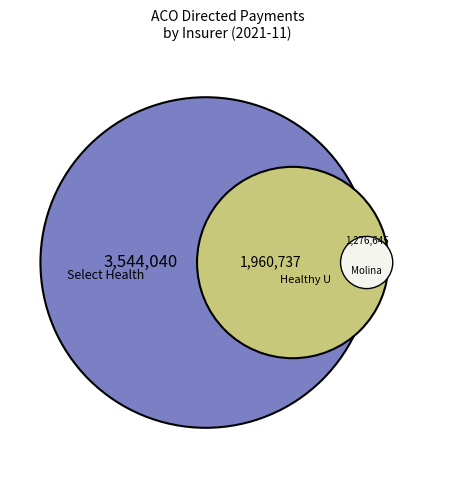

Is there any slice that represents more than half of the pie?

Yes